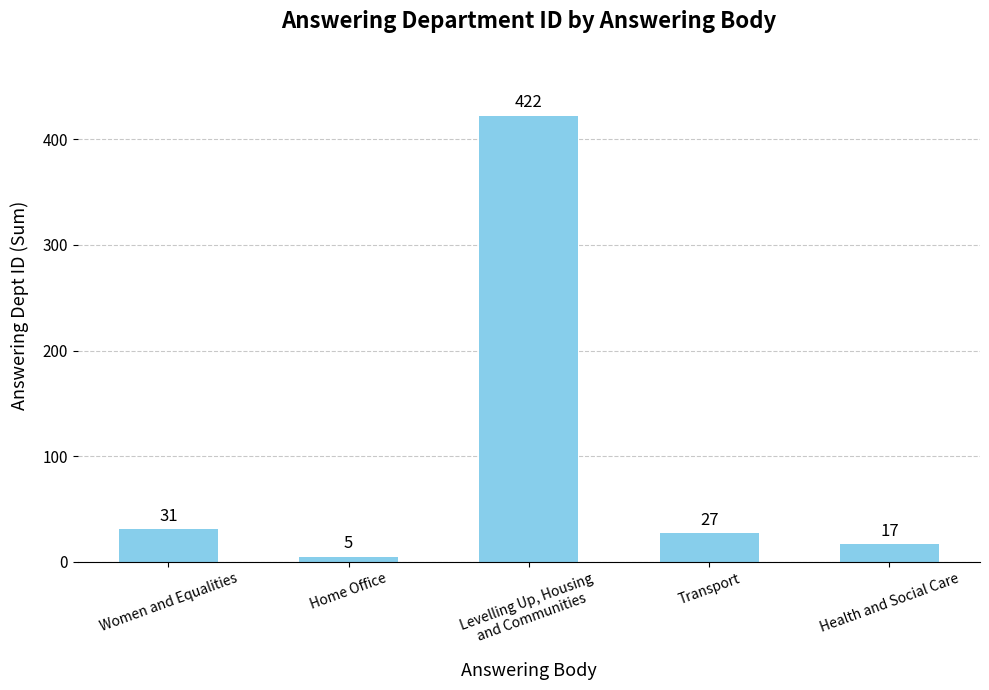

Reading left to right, list all the values displayed in this chart.

Women and Equalities=31	Home Office=5	Levelling Up, Housing
and Communities=422	Transport=27	Health and Social Care=17